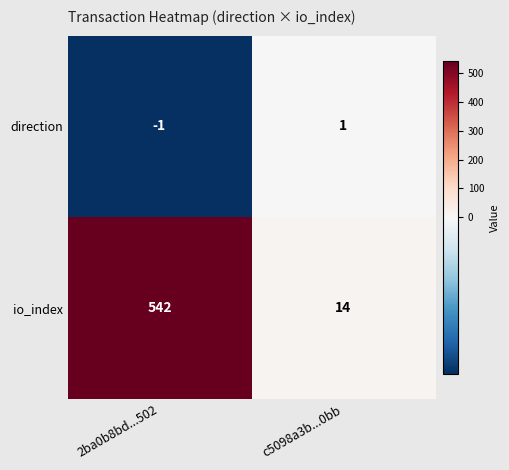

Where is direction nearest to the value 0?

2ba0b8bd...502